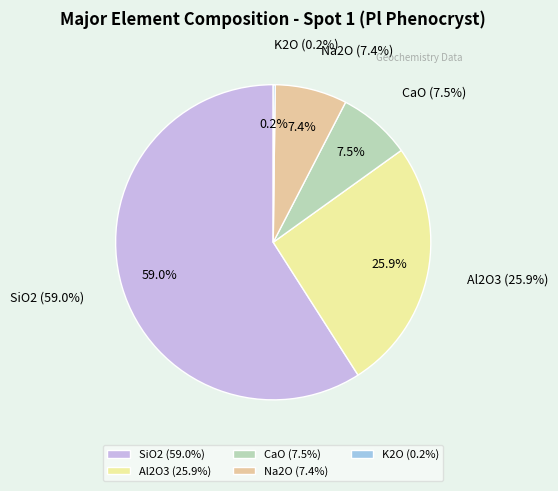

What is the smallest slice in the pie chart?

K2O